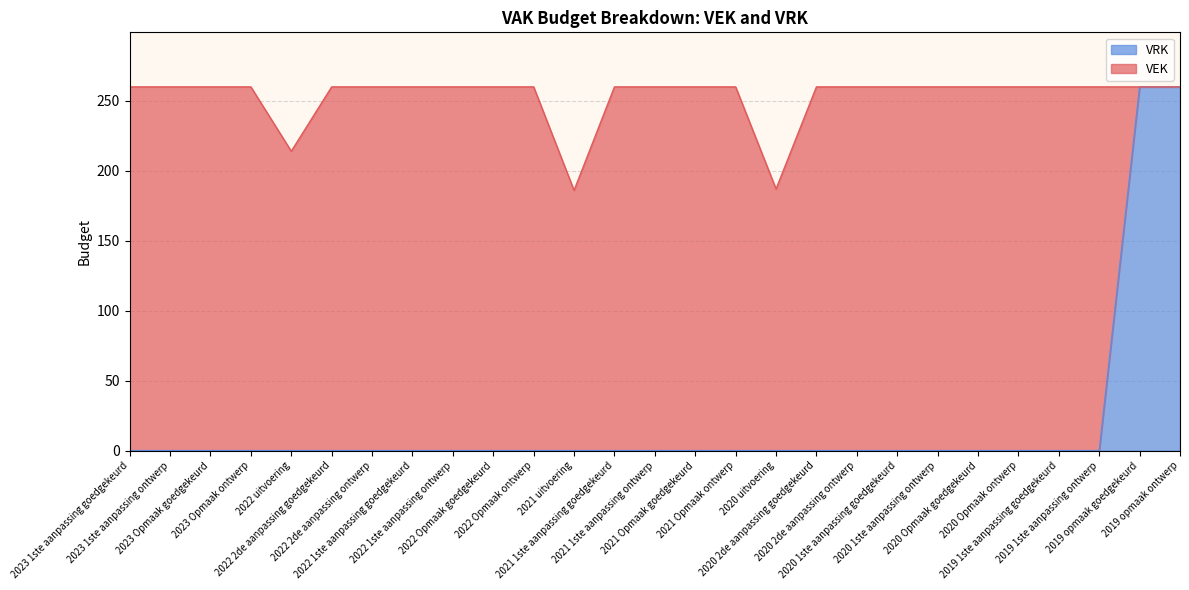

Reading left to right, extract all data points from this chart.

2023 1ste aanpassing goedgekeurd=0	2023 1ste aanpassing ontwerp=0	2023 Opmaak goedgekeurd=0	2023 Opmaak ontwerp=0	2022 uitvoering=0	2022 2de aanpassing goedgekeurd=0	2022 2de aanpassing ontwerp=0	2022 1ste aanpassing goedgekeurd=0	2022 1ste aanpassing ontwerp=0	2022 Opmaak goedgekeurd=0	2022 Opmaak ontwerp=0	2021 uitvoering=0	2021 1ste aanpassing goedgekeurd=0	2021 1ste aanpassing ontwerp=0	2021 Opmaak goedgekeurd=0	2021 Opmaak ontwerp=0	2020 uitvoering=0	2020 2de aanpassing goedgekeurd=0	2020 2de aanpassing ontwerp=0	2020 1ste aanpassing goedgekeurd=0	2020 1ste aanpassing ontwerp=0	2020 Opmaak goedgekeurd=0	2020 Opmaak ontwerp=0	2019 1ste aanpassing goedgekeurd=0	2019 1ste aanpassing ontwerp=0	2019 opmaak goedgekeurd=260	2019 opmaak ontwerp=260